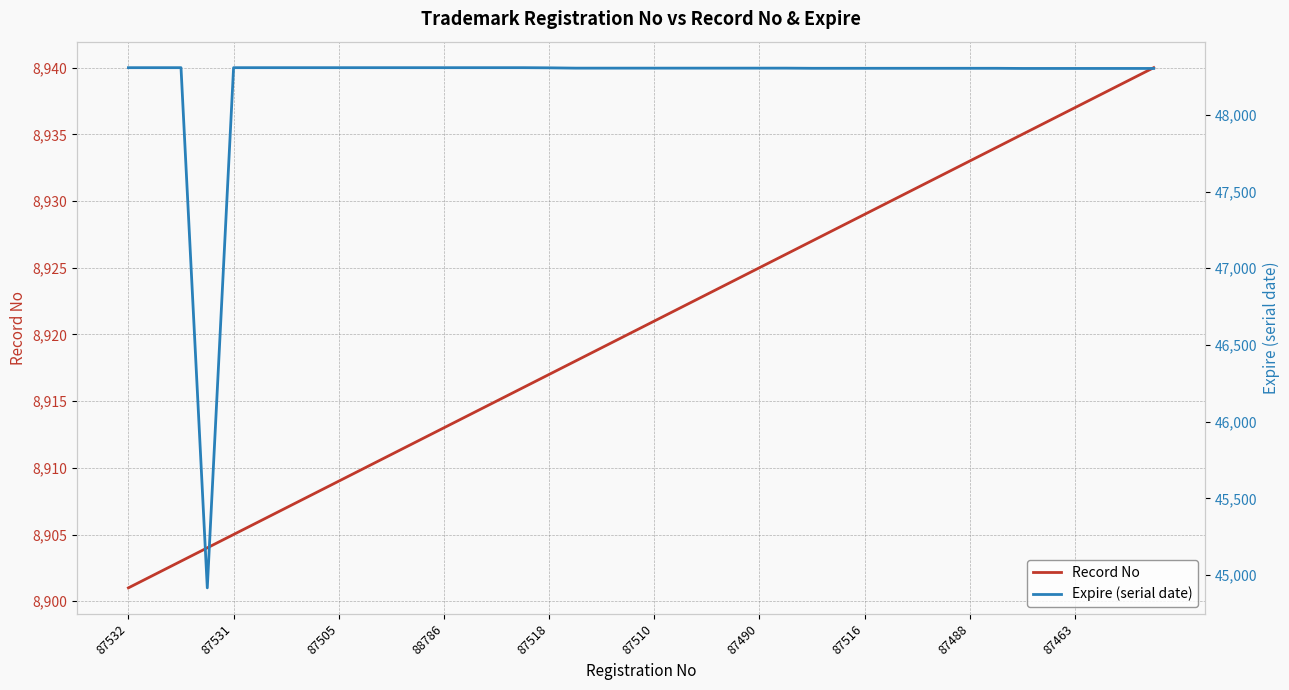

How many series are shown in this chart?

2